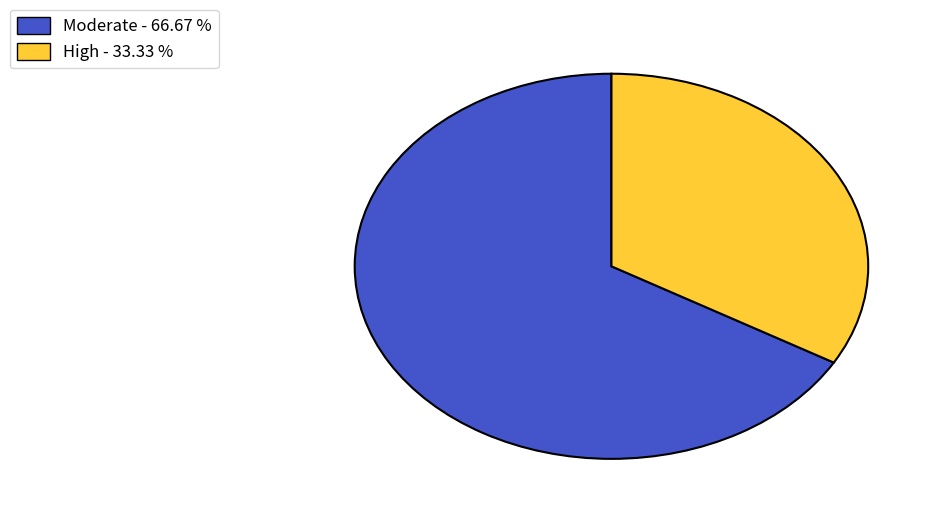

Does any single category account for the majority?

Yes